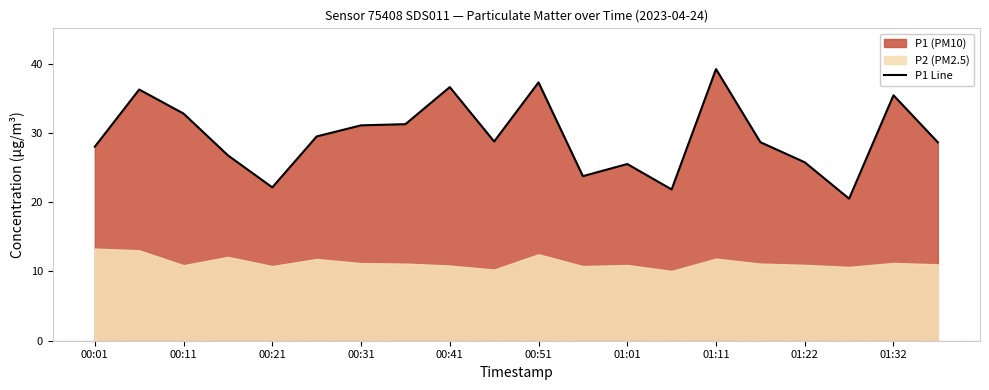

What is the highest value of the P1 Line series?

39.2